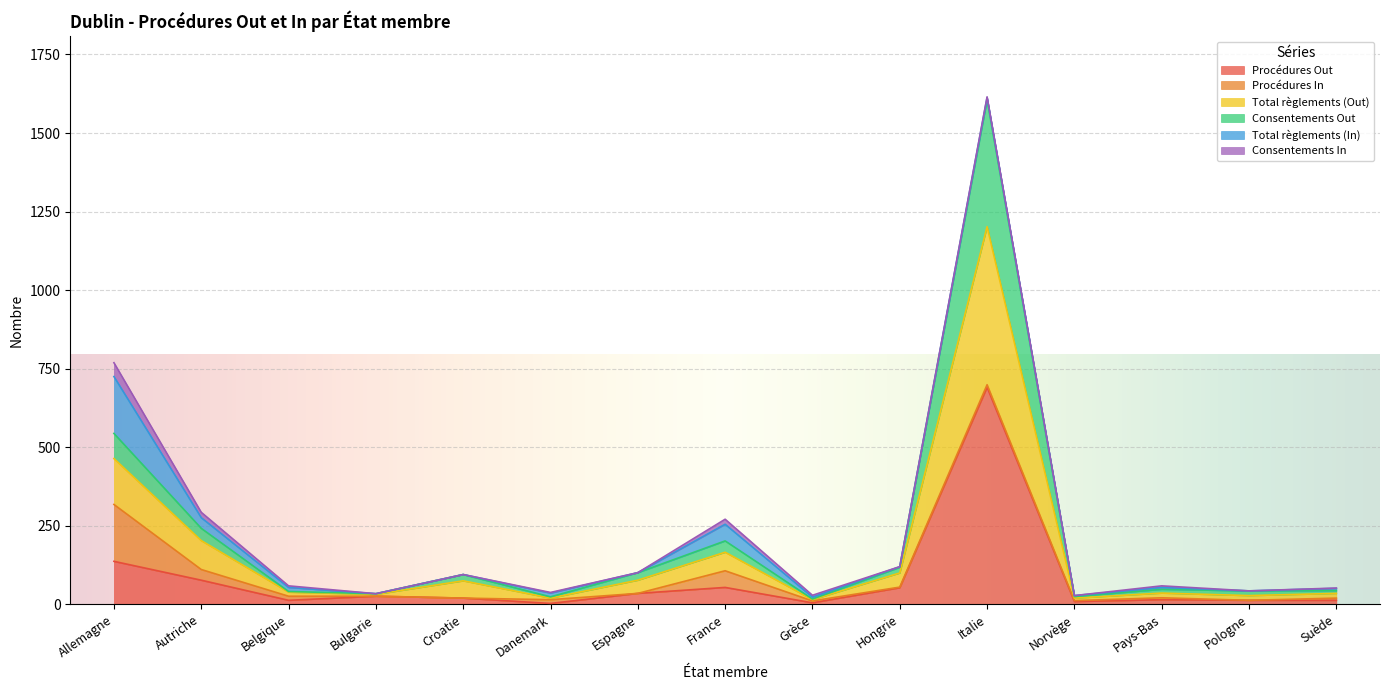

The Procédures Out series shows 13 at Pologne. True or false?

True